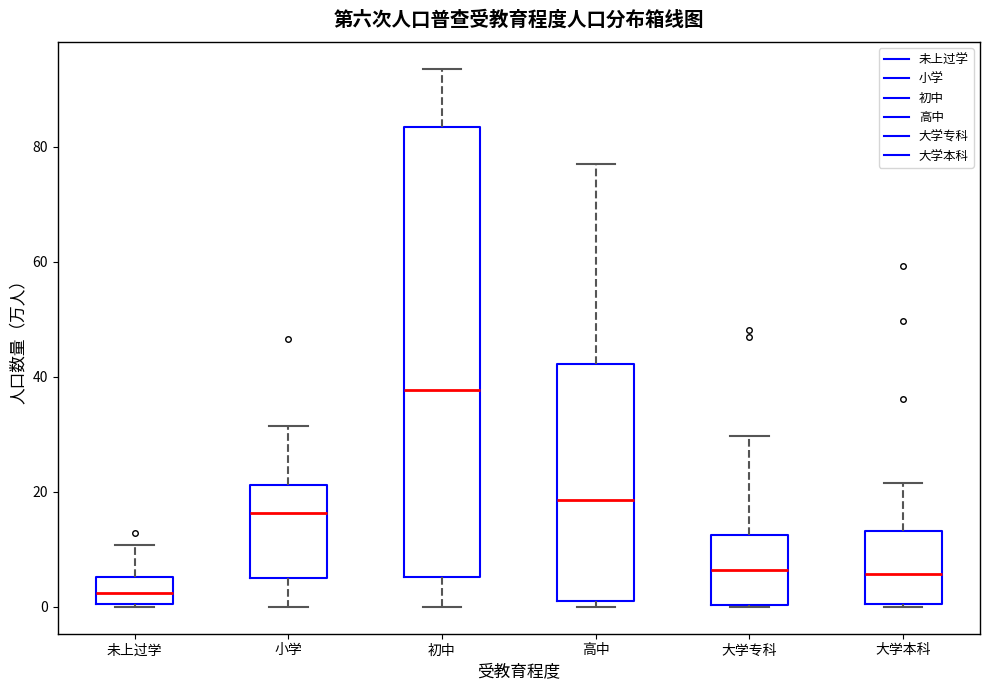

Reading left to right, read every box against the y-axis: the position of its median line, the range the box covers, and the ends of its whiskers. The values are not printed on the chart, so give them approximately, as read against the axis.

未上过学: median 2, box 0 to 6, whiskers 0 to 10
小学: median 16, box 6 to 22, whiskers 0 to 32
初中: median 38, box 6 to 84, whiskers 0 to 94
高中: median 18, box 2 to 42, whiskers 0 to 76
大学专科: median 6, box 0 to 12, whiskers 0 to 30
大学本科: median 6, box 0 to 14, whiskers 0 to 22